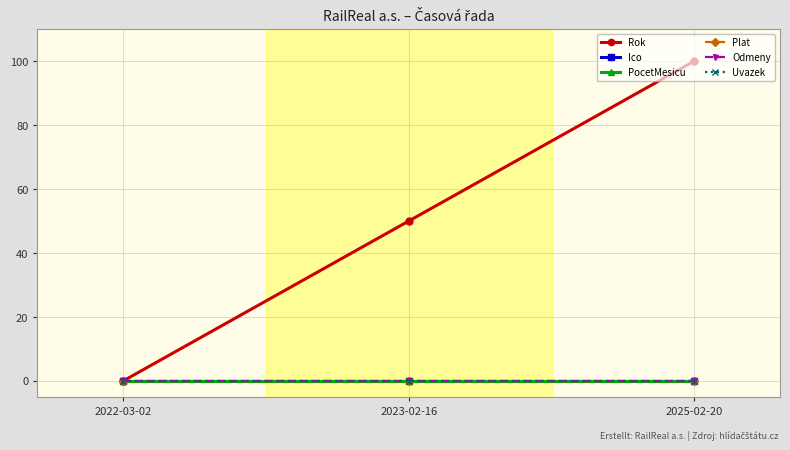

The Odmeny series shows 0 at 2025-02-20. True or false?

True